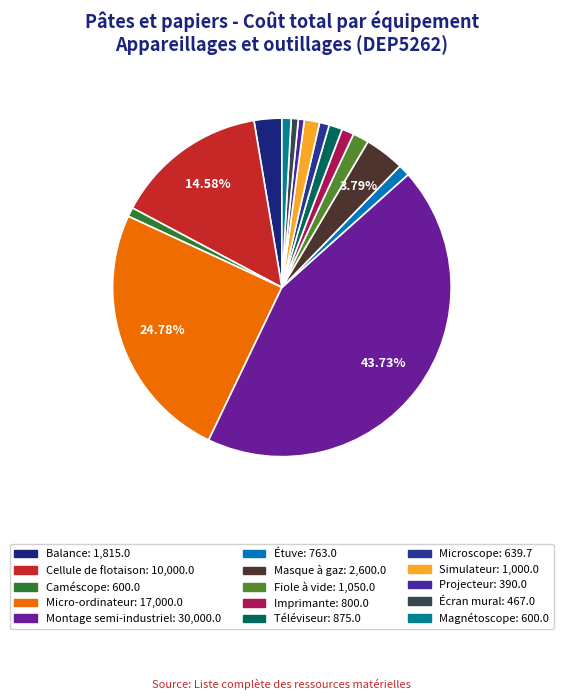

How many slices are in this pie chart?

15